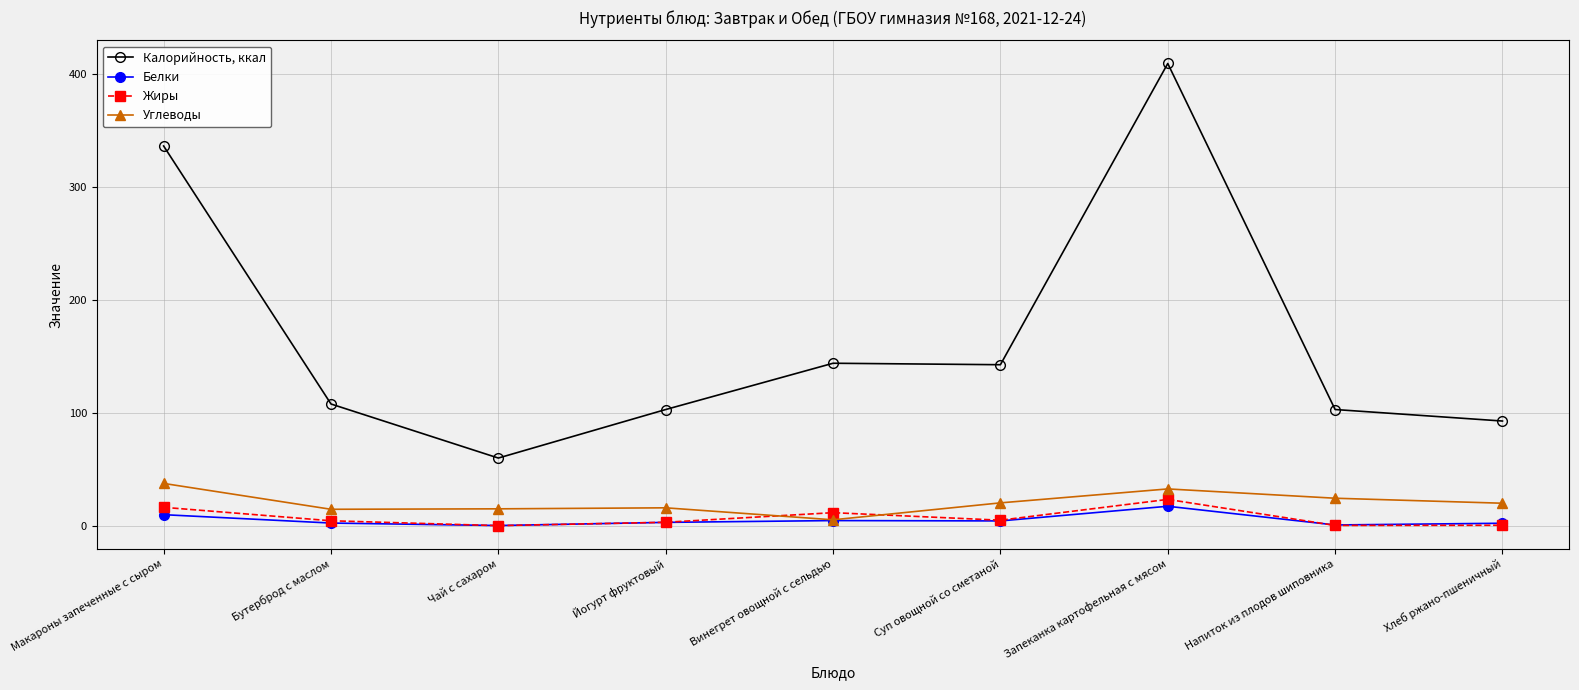

List the series in order of their peak value, lowest first.

Белки, Жиры, Углеводы, Калорийность, ккал